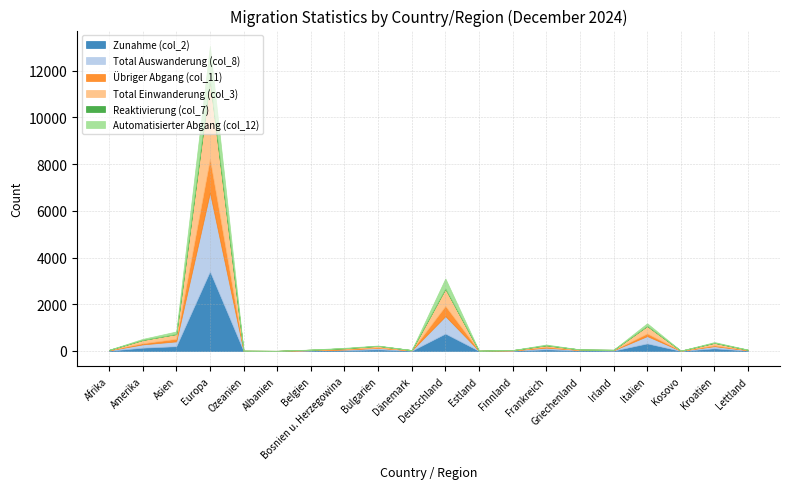

What is the total value across all series at Deutschland?

3106